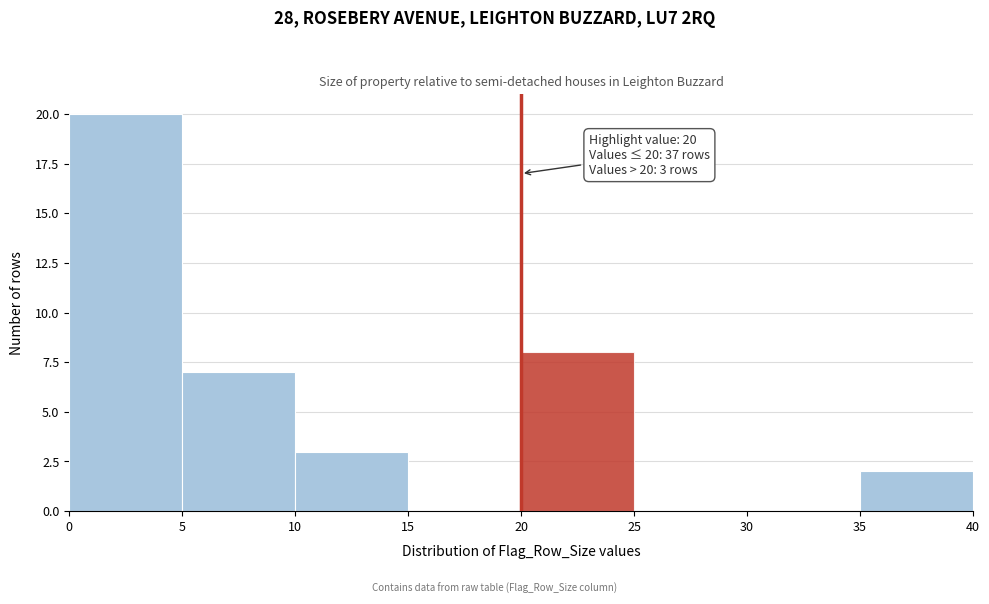

Which range on the x-axis has the tallest bar?

0 to 5